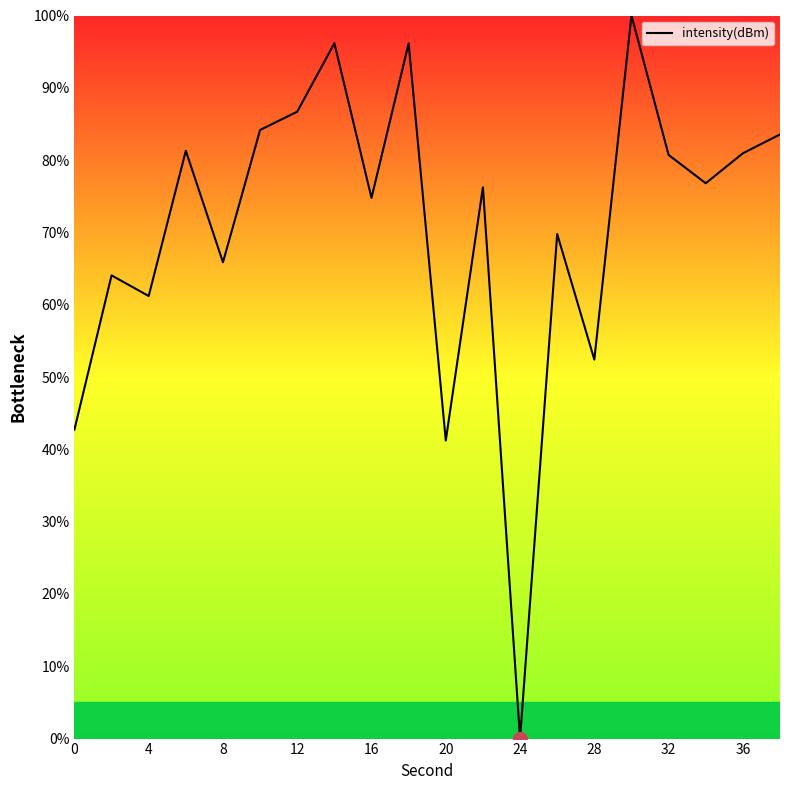

Does the chart display data point markers on the line(s)?

No